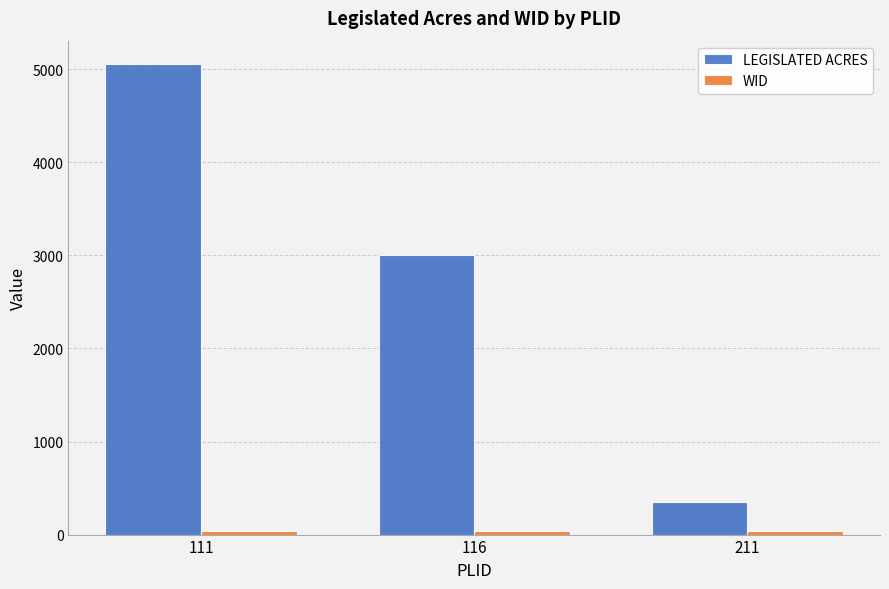

What is the difference between the second highest and minimum values in the LEGISLATED ACRES series?

2652